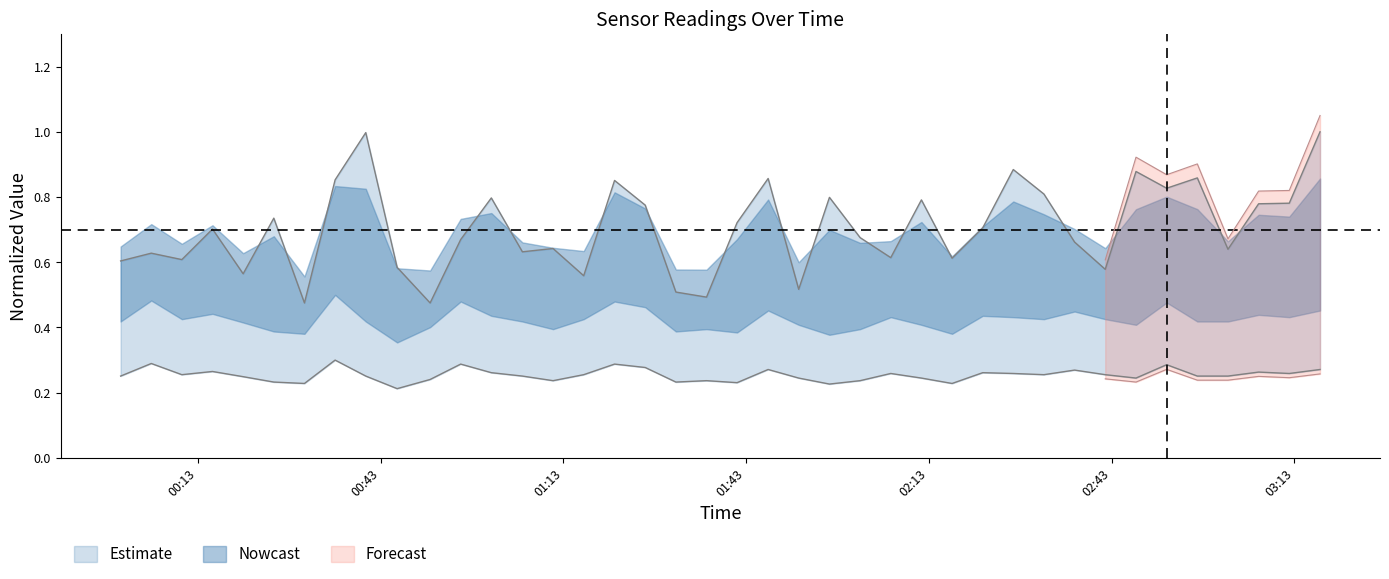

Reading right to left, list all the values displayed in this chart.

SDS_P1: 1.0	0.8	0.8	0.6	0.9	0.8	0.9	0.6	0.7	0.8	0.9	0.7	0.6	0.8	0.6	0.7	0.8	0.5	0.9	0.7	0.5	0.5	0.8	0.9	0.6	0.6	0.6	0.8	0.7	0.5	0.6	1.0	0.9	0.5	0.7	0.6	0.7	0.6	0.6	0.6
SDS_P2: 0.3	0.3	0.3	0.3	0.3	0.3	0.2	0.3	0.3	0.3	0.3	0.3	0.2	0.2	0.3	0.2	0.2	0.2	0.3	0.2	0.2	0.2	0.3	0.3	0.3	0.2	0.3	0.3	0.3	0.2	0.2	0.3	0.3	0.2	0.2	0.2	0.3	0.3	0.3	0.3